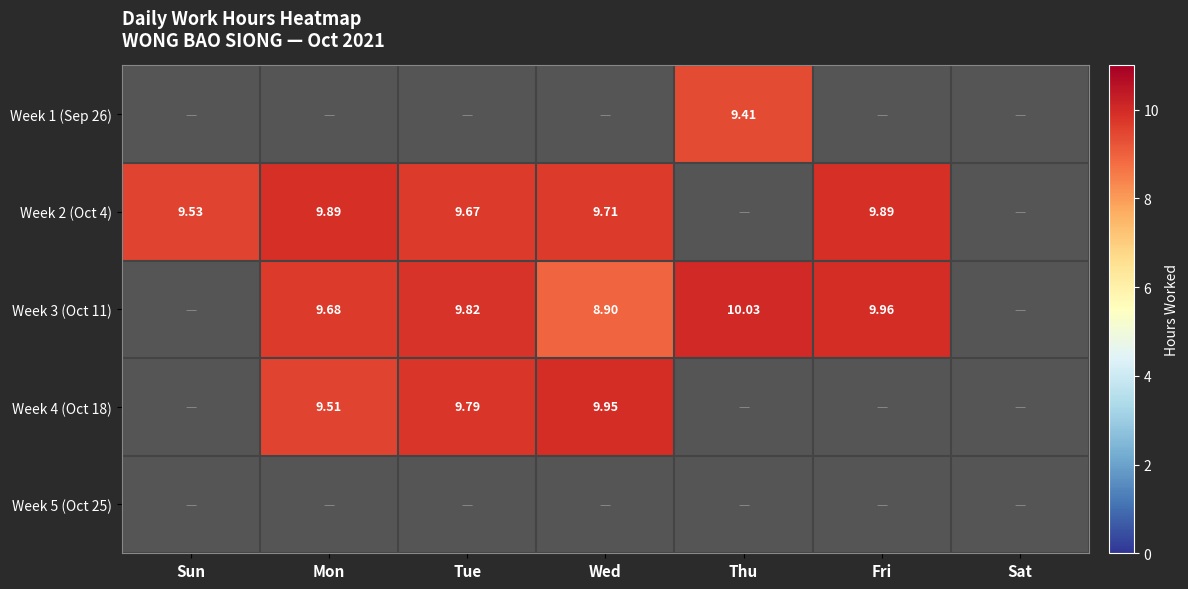

What is the difference between the second highest and minimum values in the Week 3 (Oct 11) series?

1.1